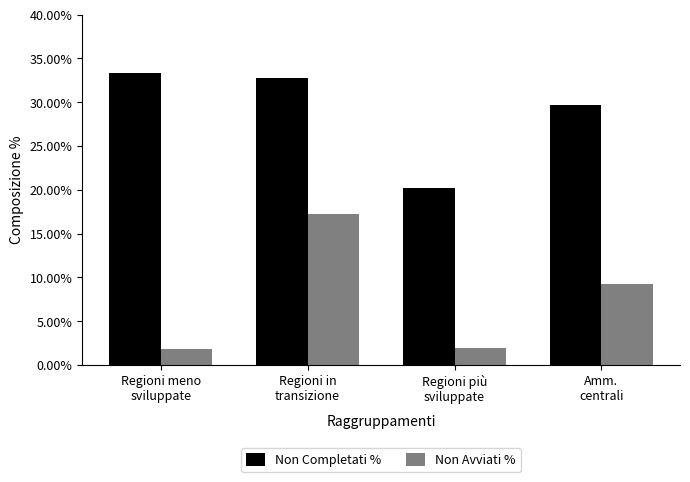

Read the Non Avviati % value at Regioni in
transizione.

17.2